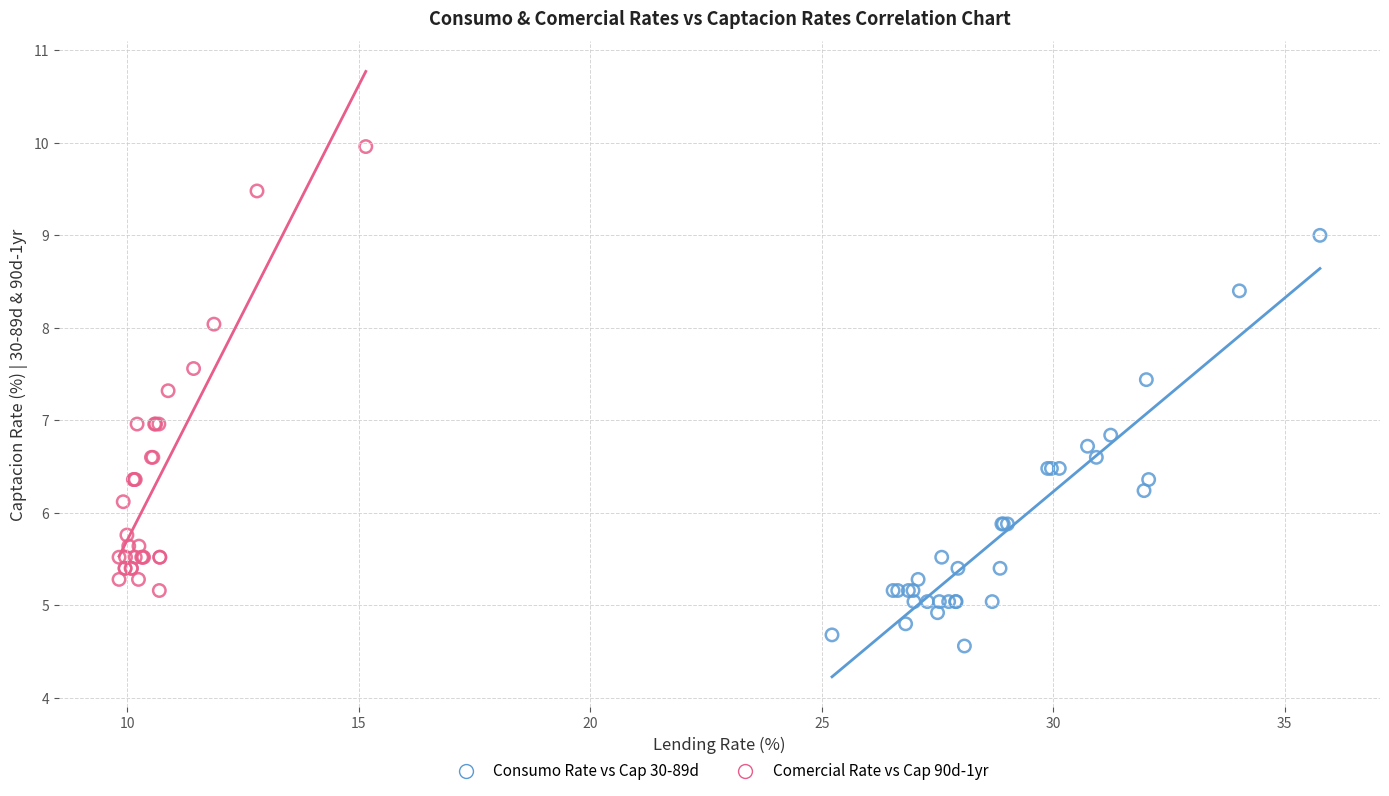

Which series has the largest Y range (max minus min)?

Comercial Rate vs Cap 90d-1yr